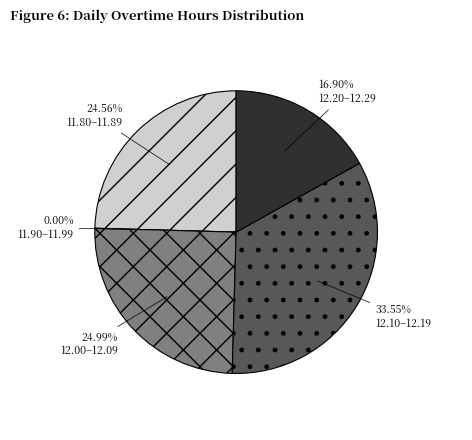

Is Day 9 the majority of the pie?

No